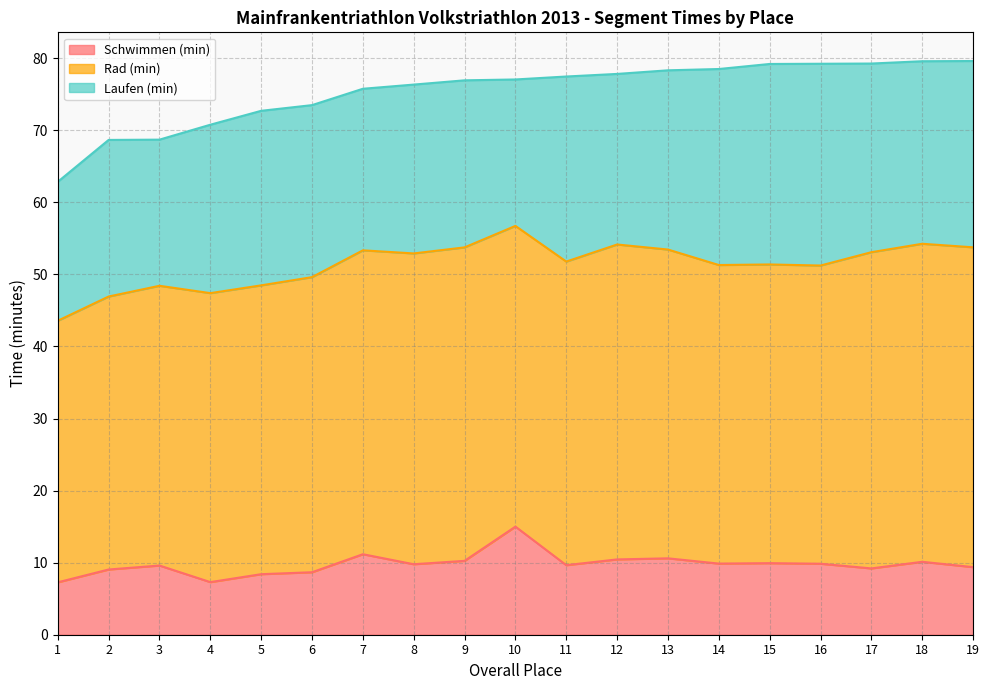

Which series has the largest total across all categories?

Rad (min)